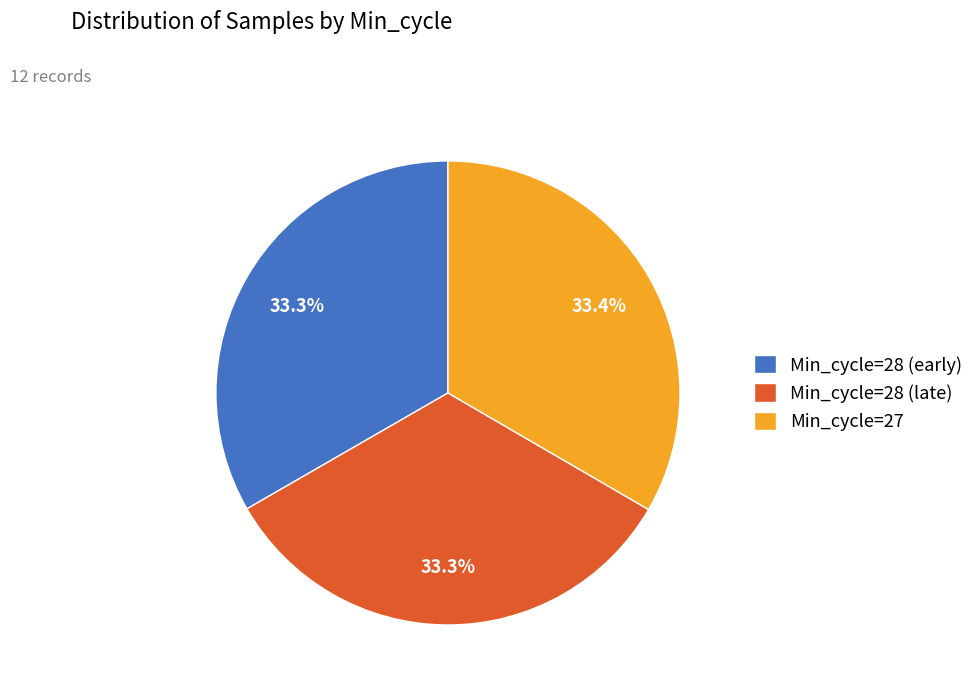

What is the ratio of the value at Min_cycle=28 (late) to the value at Min_cycle=28 (early)?

1.0